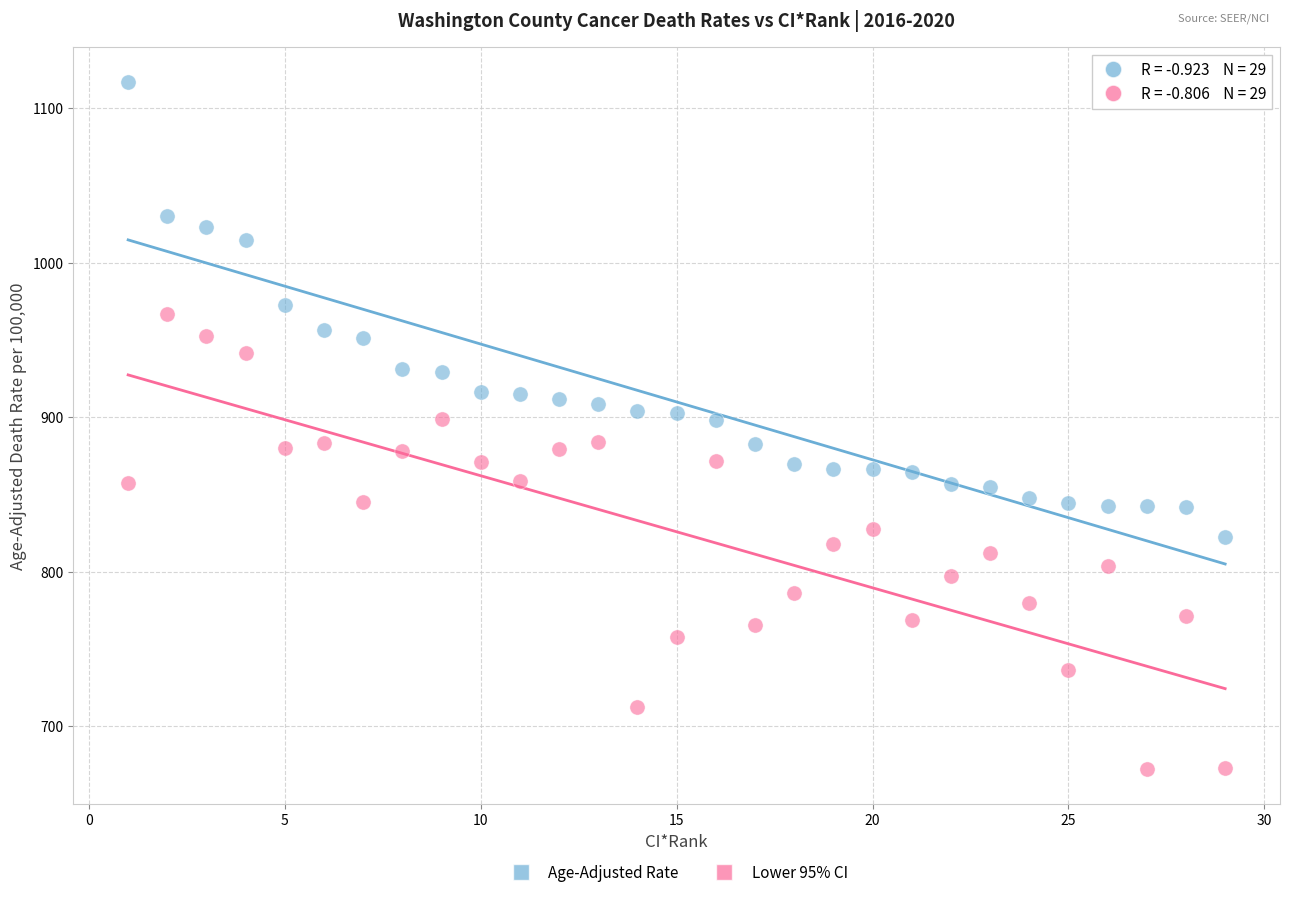

Across all data points, what is the range of X values (max minus min)?

28.0